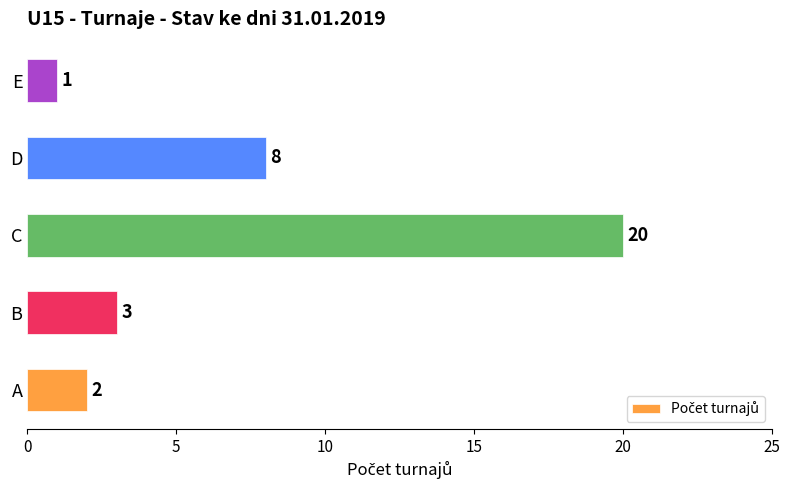

List the labels in order of value, largest first.

C, D, B, A, E